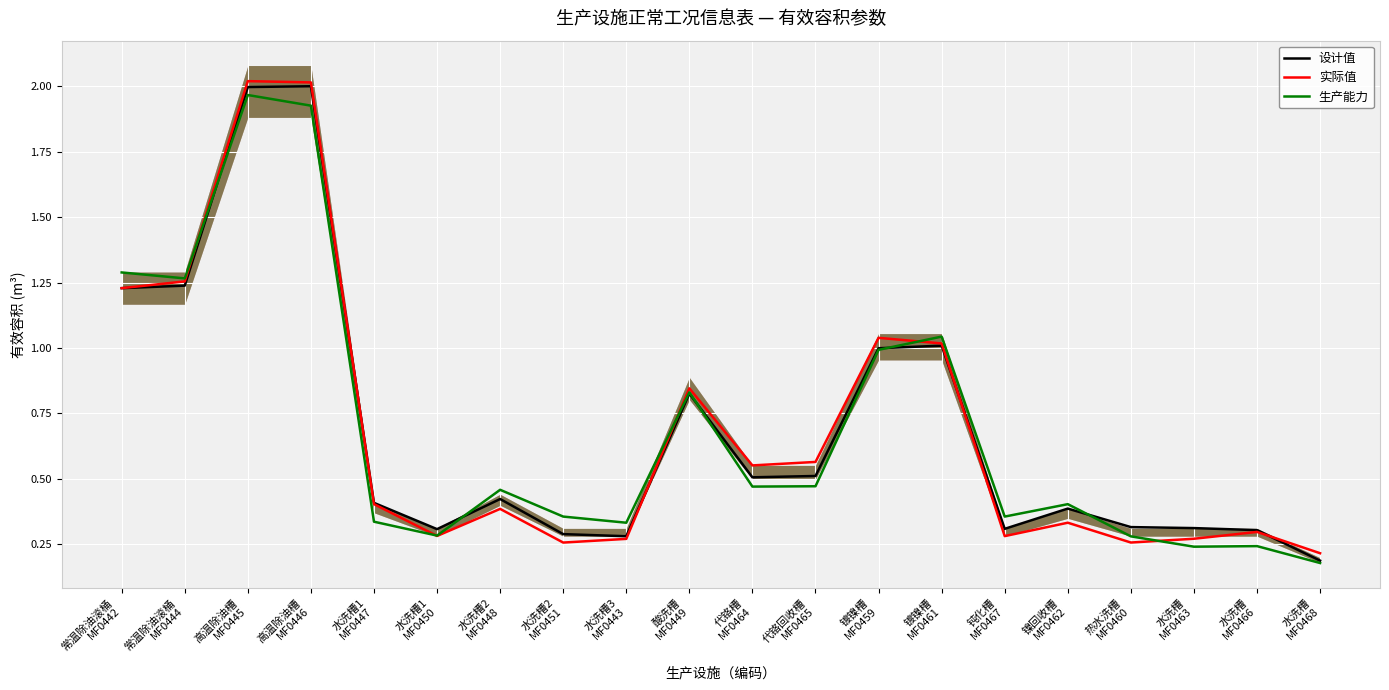

In 实际值, how many points are higher than both neighbors (excluding endpoints)?

6